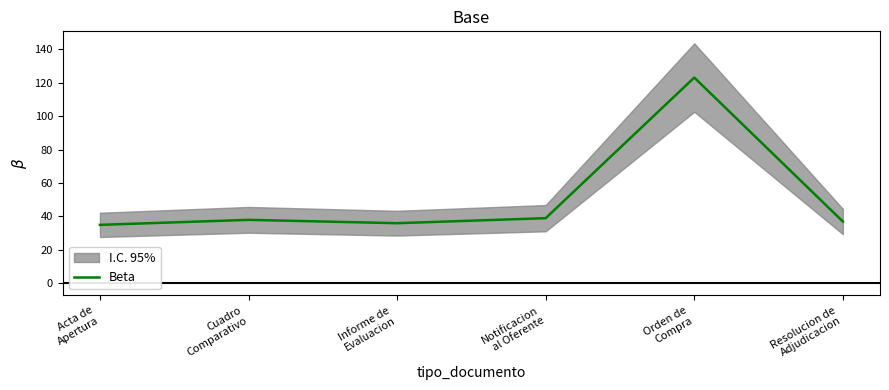

At which category does the chart reach its minimum across all series?

Acta de
Apertura